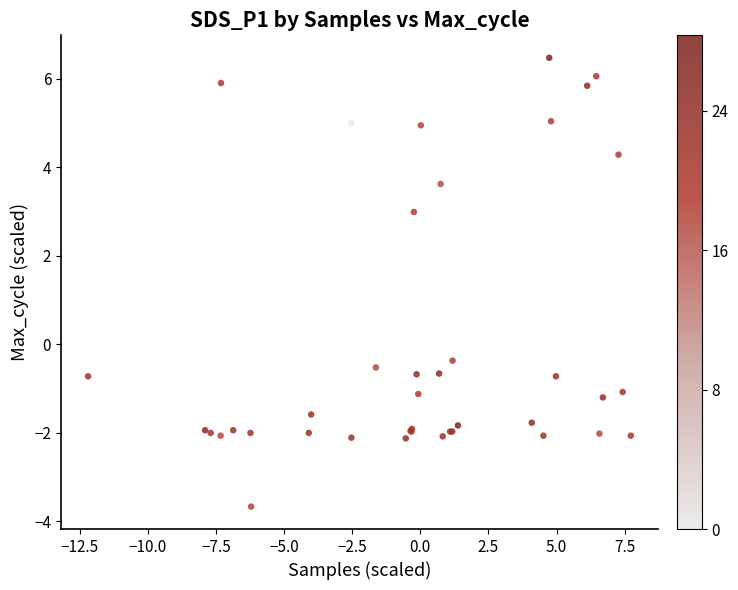

What Y value in the scatter plot is closest to 1?

-0.4